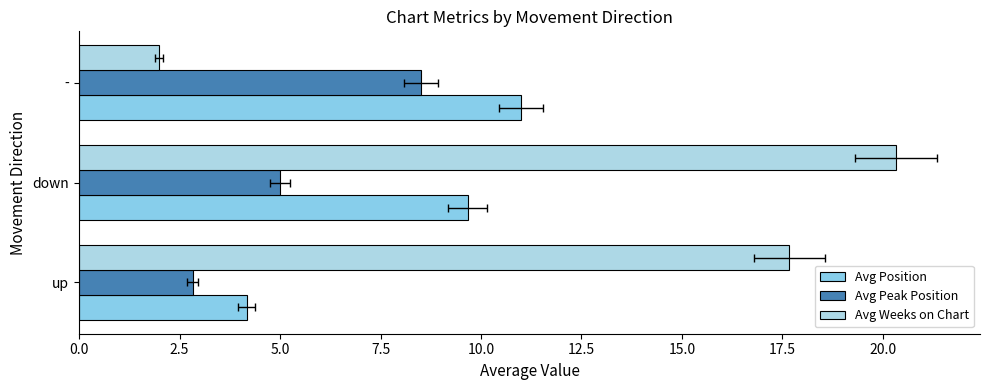

Is it true that Avg Peak Position equals 4.4 at up?

False